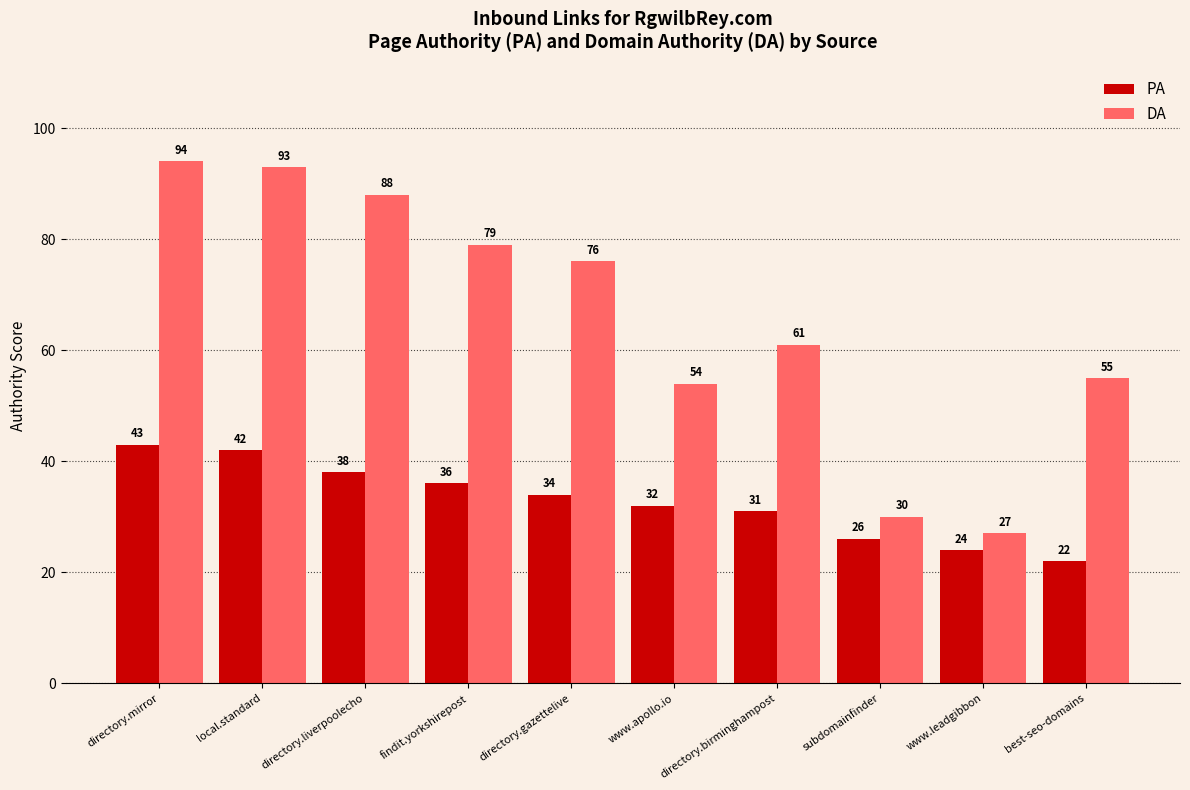

Which series has the largest total across all categories?

DA